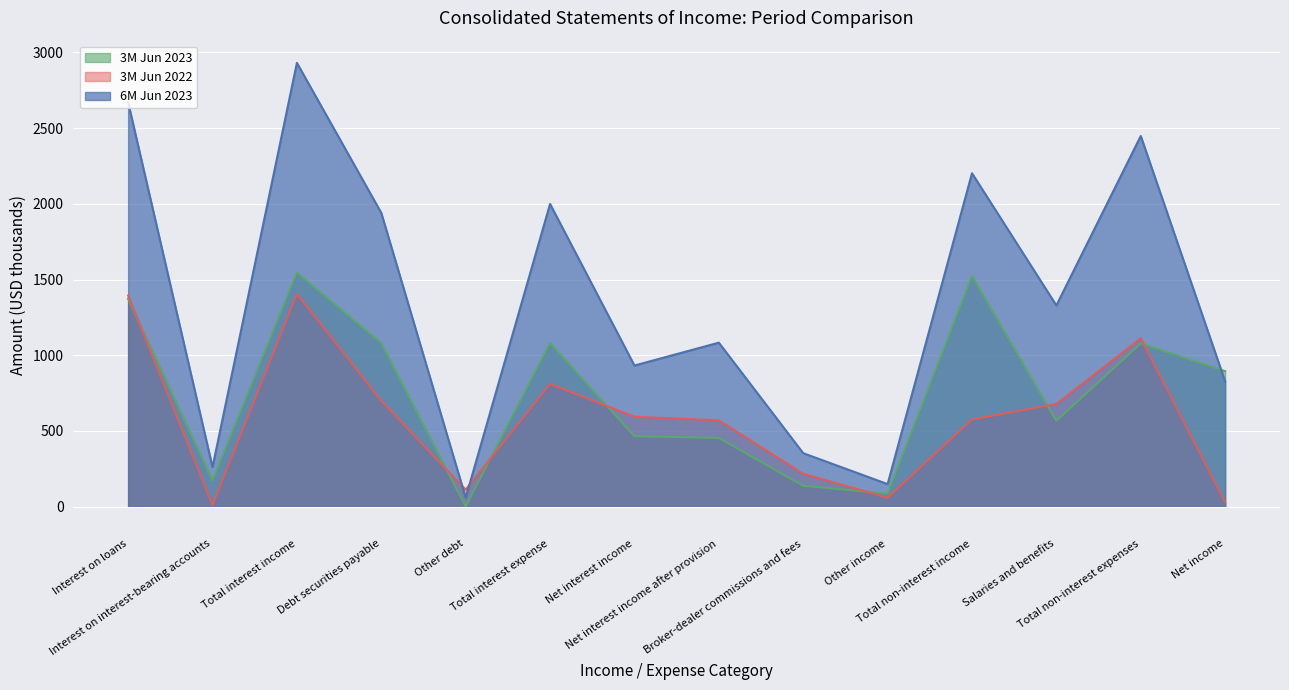

How many interior local valleys does the 6M Jun 2023 series have?

5